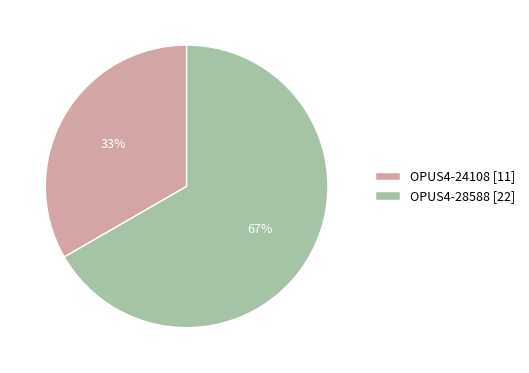

Is it true that OPUS4-24108 is 33% of the pie?

True